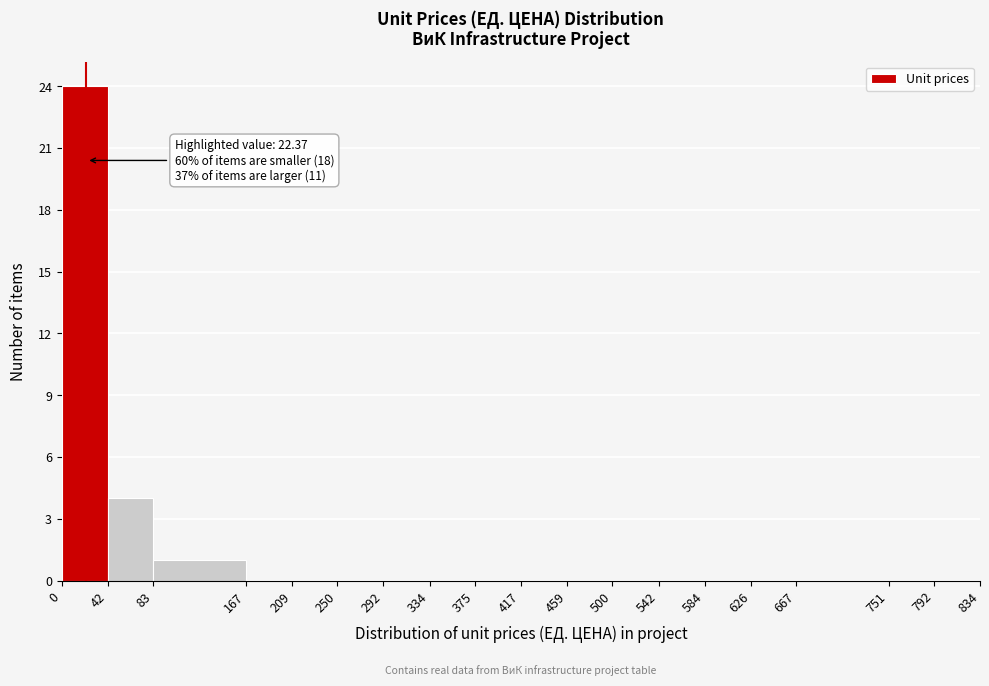

Over which range of the x-axis is the bar tallest?

0 to 42